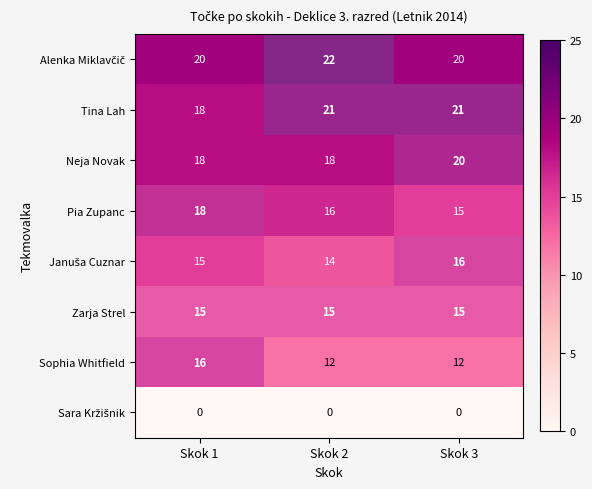

Is it true that Zarja Strel equals 15 at Skok 1?

True